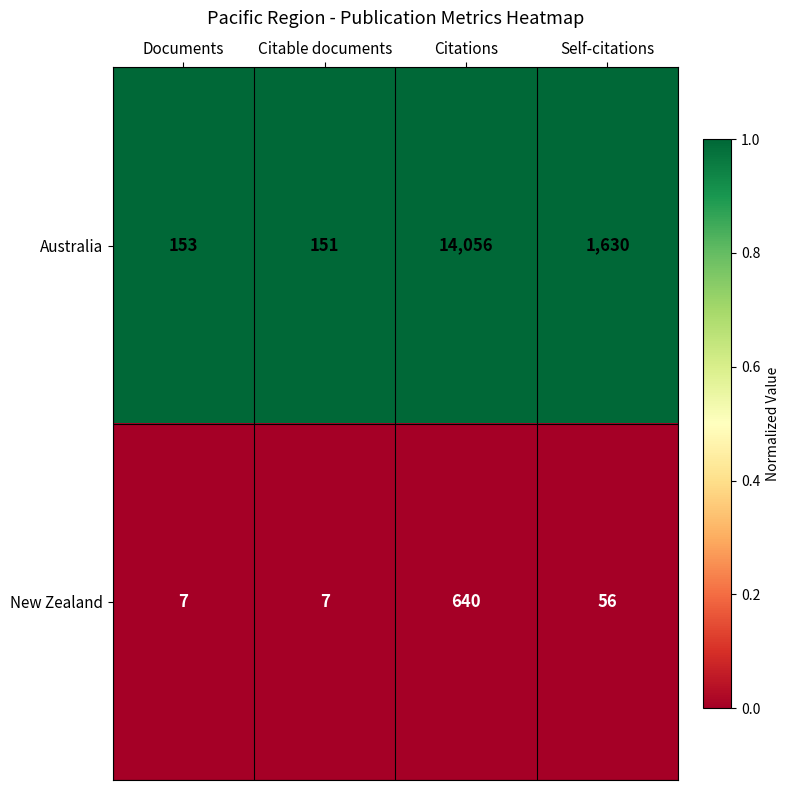

List the series in order of their overall mean, highest first.

Australia, New Zealand